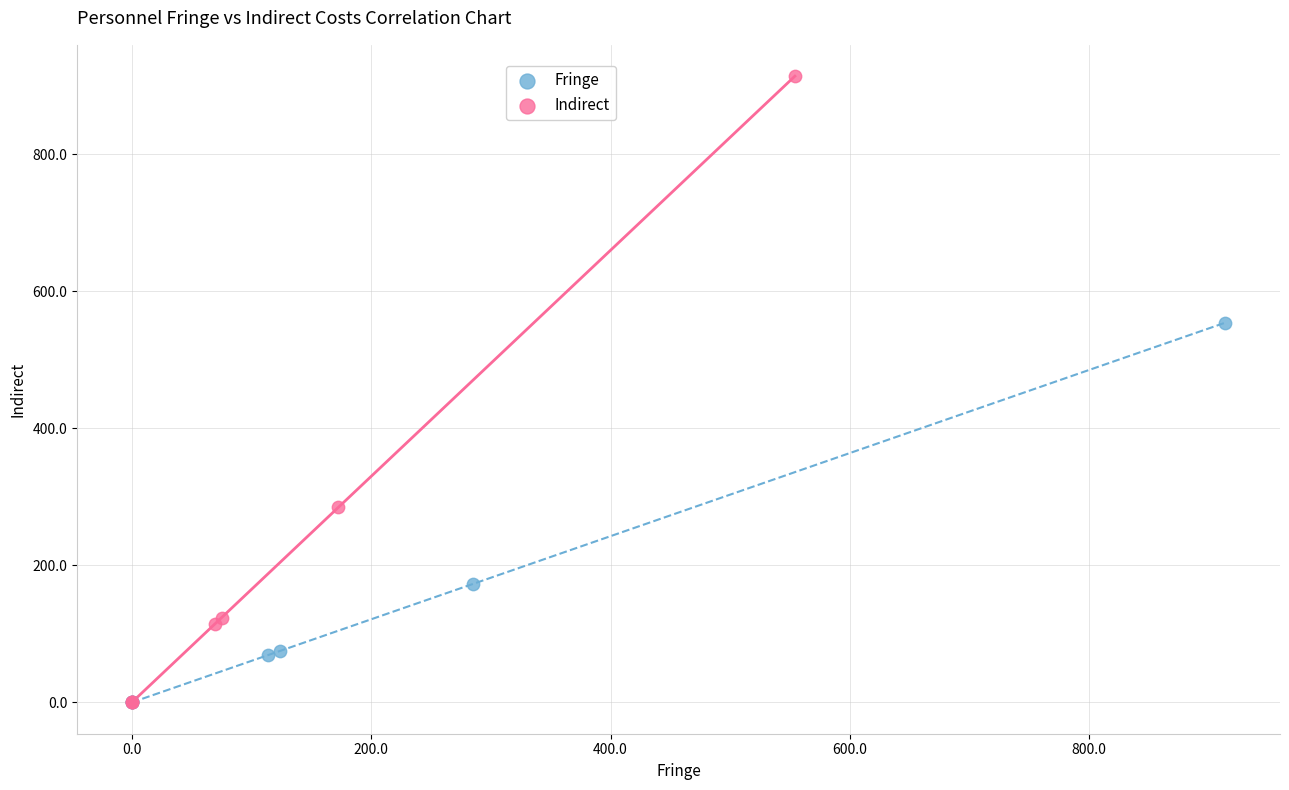

Which series has the largest Y range (max minus min)?

Indirect